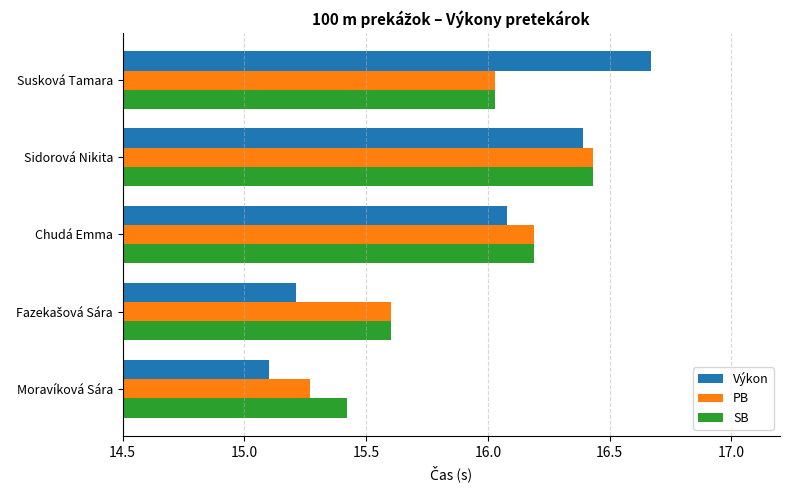

What is the minimum value shown in the chart?

15.1